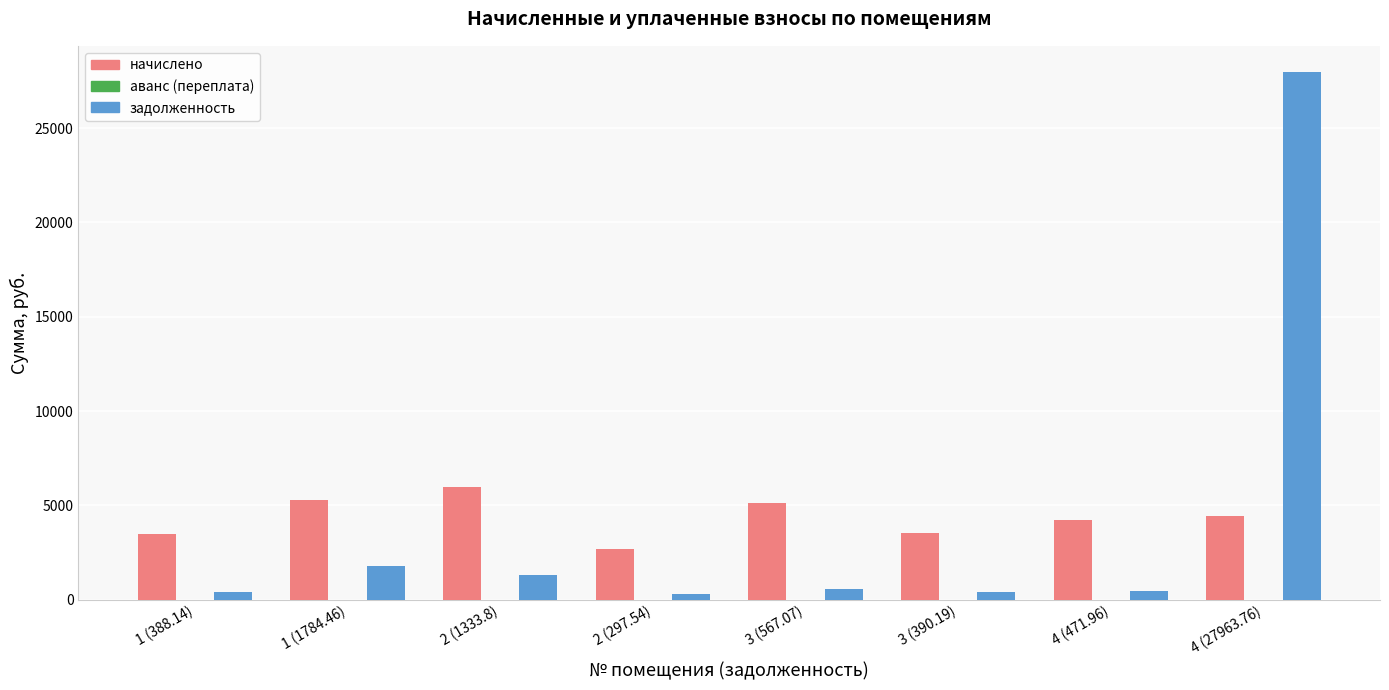

Are the bars horizontal?

No